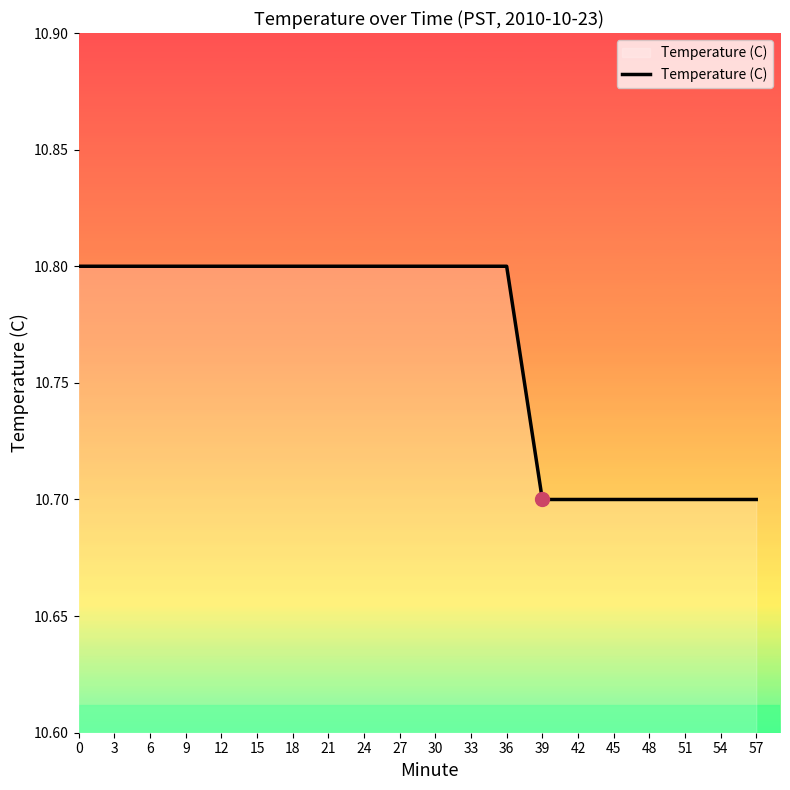

What is the ratio of the value at 48 to the value at 54?

1.0